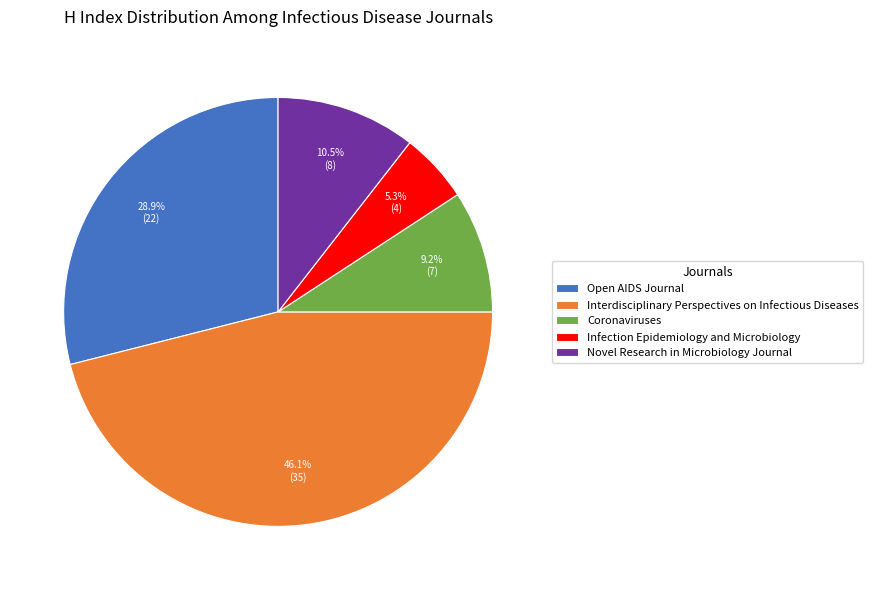

Between Novel Research in Microbiology Journal and Infection Epidemiology and Microbiology, which is larger?

Novel Research in Microbiology Journal